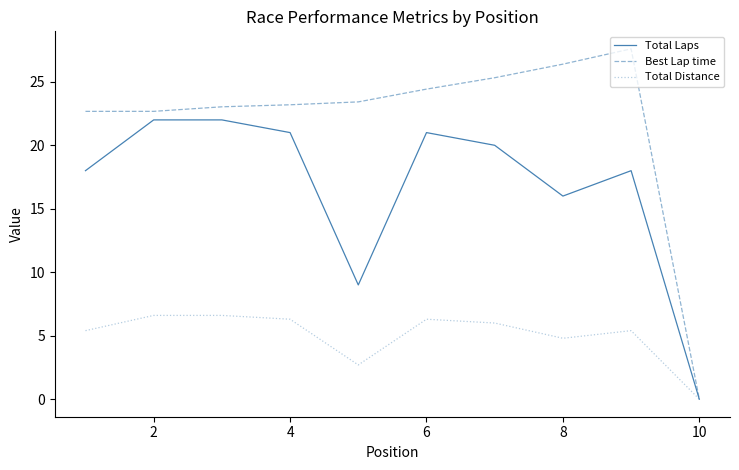

Which series has the widest spread of values?

Best Lap time